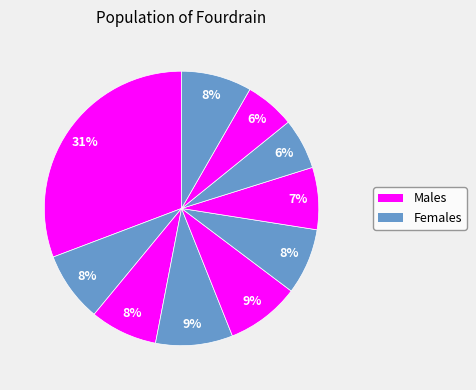

How many segments does this pie chart have?

10